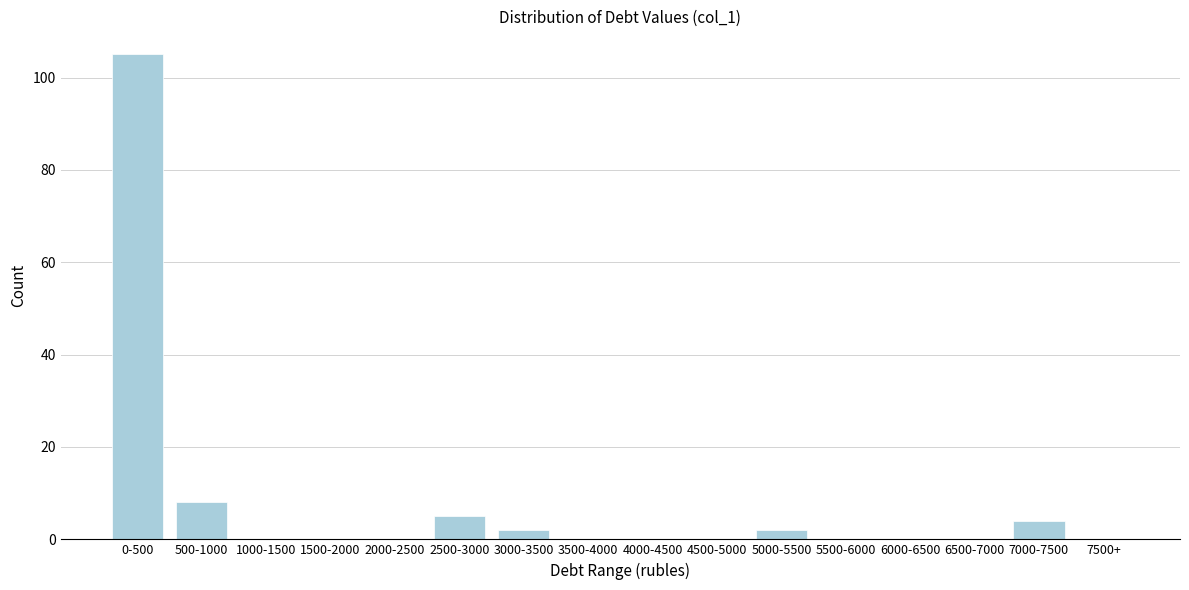

Reading left to right, transcribe all the data shown in this chart.

0-500=105	500-1000=8	1000-1500=0	1500-2000=0	2000-2500=0	2500-3000=5	3000-3500=2	3500-4000=0	4000-4500=0	4500-5000=0	5000-5500=2	5500-6000=0	6000-6500=0	6500-7000=0	7000-7500=4	7500+=0